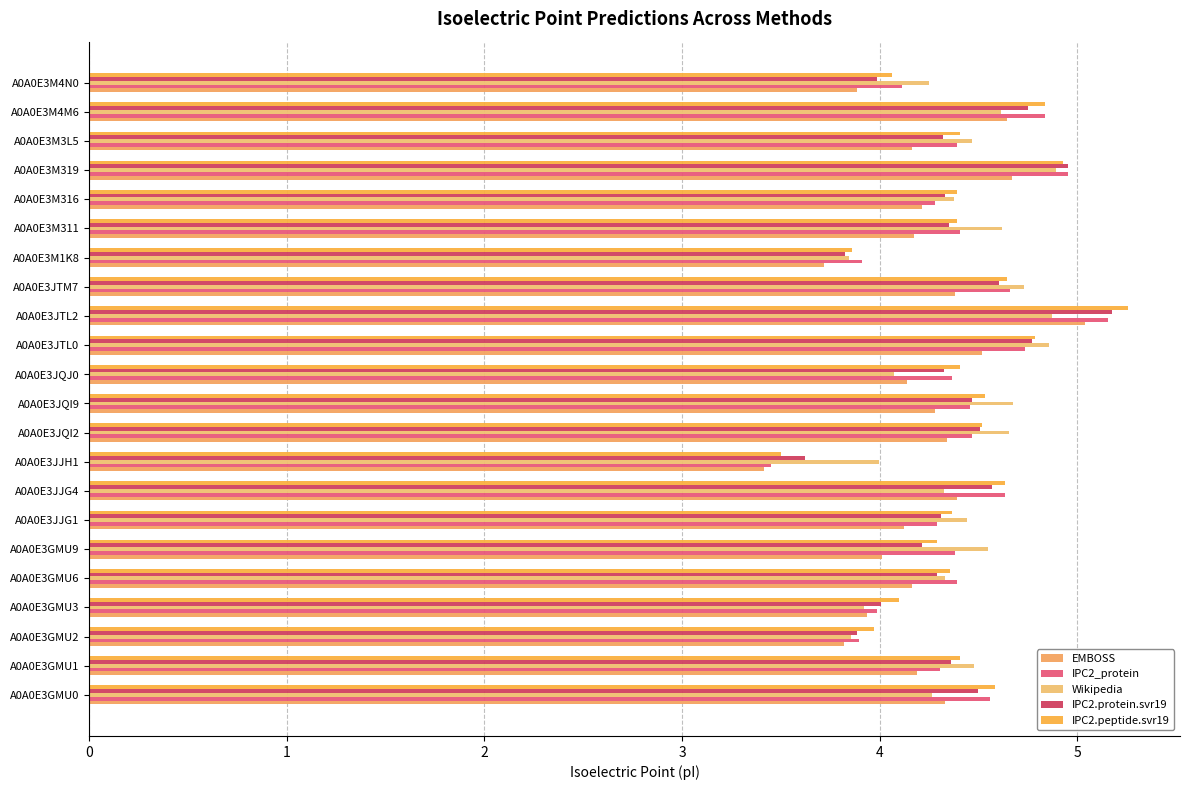

Rank the categories by EMBOSS value from lowest to highest.

A0A0E3JJH1, A0A0E3M1K8, A0A0E3GMU2, A0A0E3M4N0, A0A0E3GMU3, A0A0E3GMU9, A0A0E3JJG1, A0A0E3JQJ0, A0A0E3GMU6, A0A0E3M3L5, A0A0E3M311, A0A0E3GMU1, A0A0E3M316, A0A0E3JQI9, A0A0E3GMU0, A0A0E3JQI2, A0A0E3JTM7, A0A0E3JJG4, A0A0E3JTL0, A0A0E3M4M6, A0A0E3M319, A0A0E3JTL2